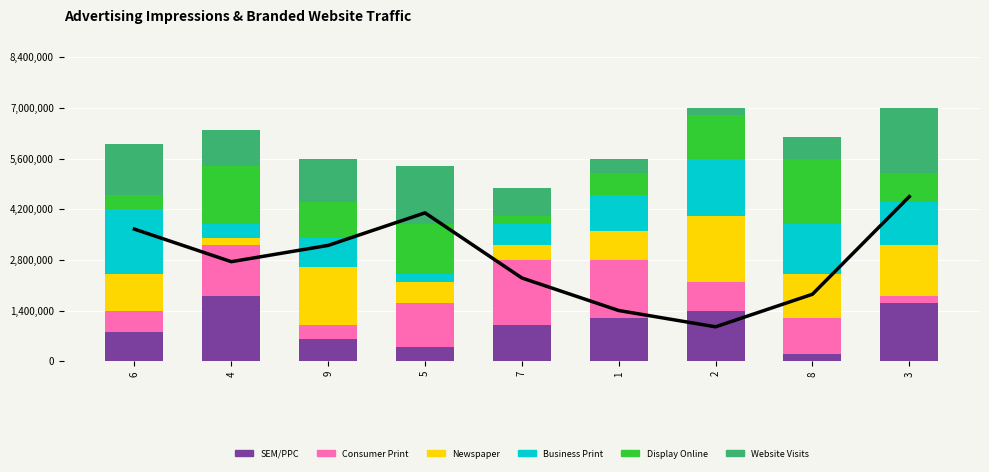

What is the sum of the SEM/PPC values at 4 and 2?

3200000